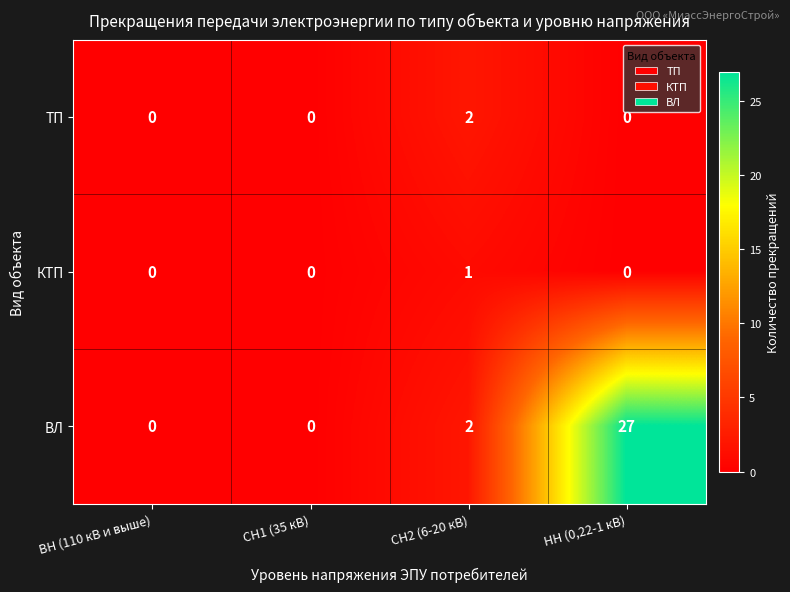

What is the total value across all series at НН (0,22-1 кВ)?

27